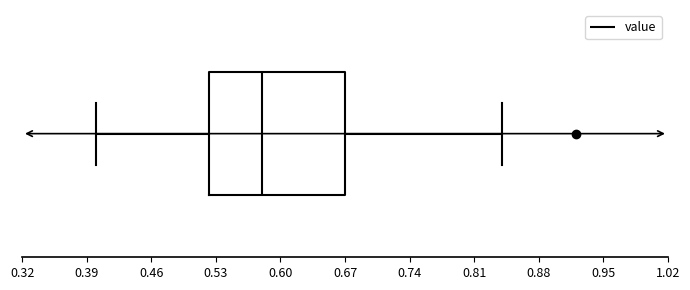

Read this box plot against the x-axis: the position of the median line, the range covered by the box, and the ends of both whiskers. The values are not printed on the chart, so give them approximately, as read against the axis.

median 0.58, box 0.52 to 0.67, whiskers 0.40 to 0.84